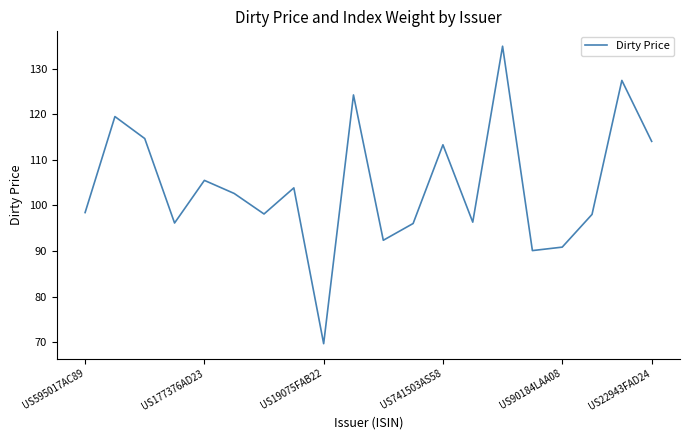

What is the maximum value shown in the chart?

135.0